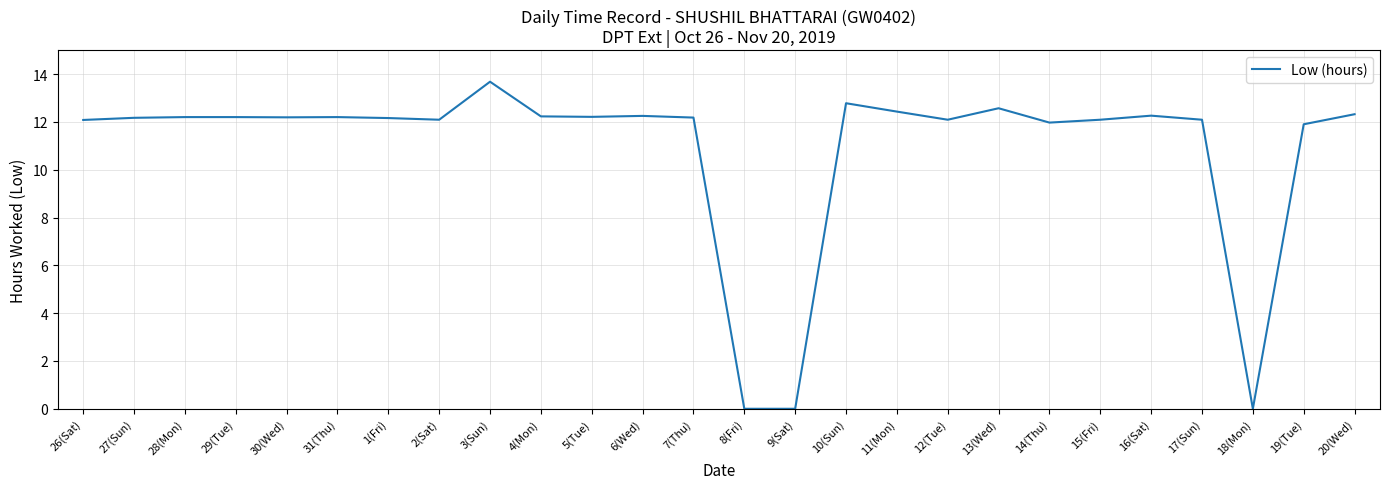

What position from the right is 13(Wed)?

8